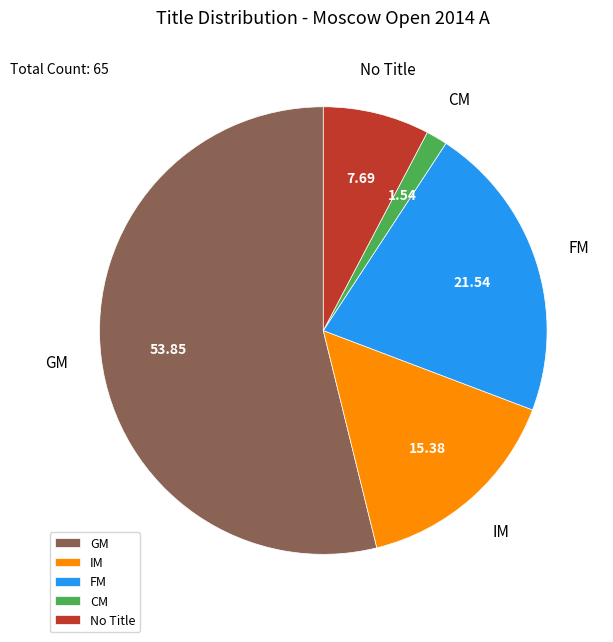

Combined, do FM and No Title account for over 50%?

No